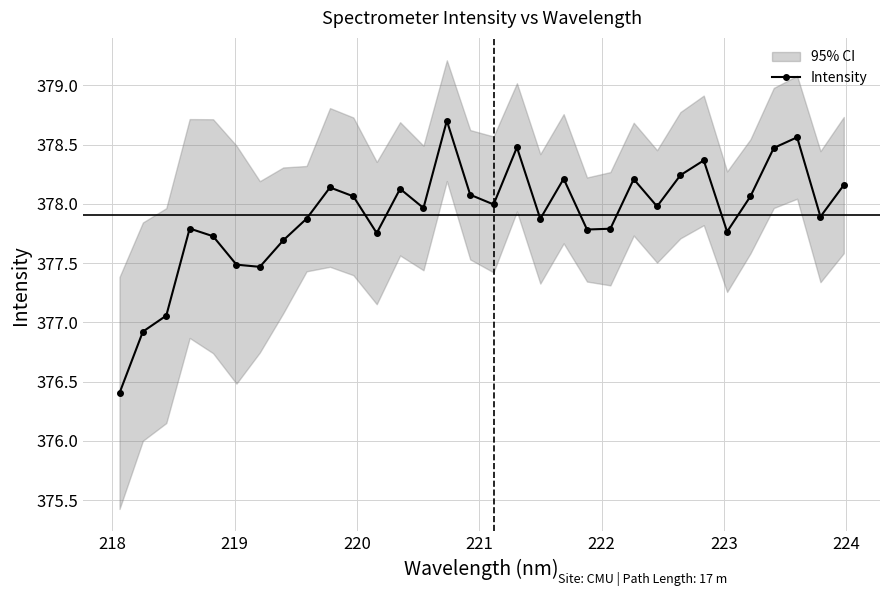

How many distinct data groups are displayed?

1